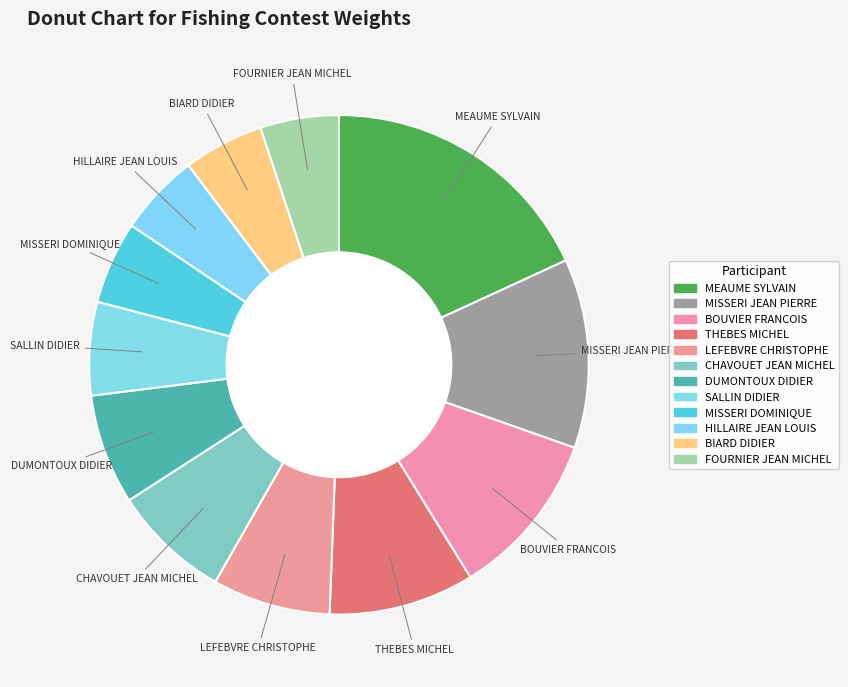

How many segments does this pie chart have?

12